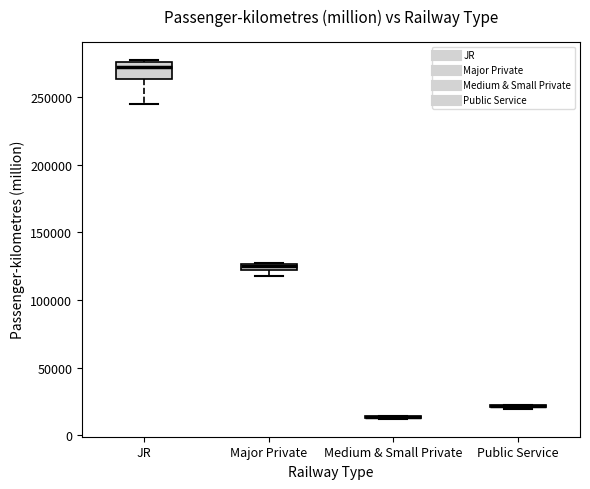

Comparing the boxes themselves (not the whiskers), which one is the tallest?

JR